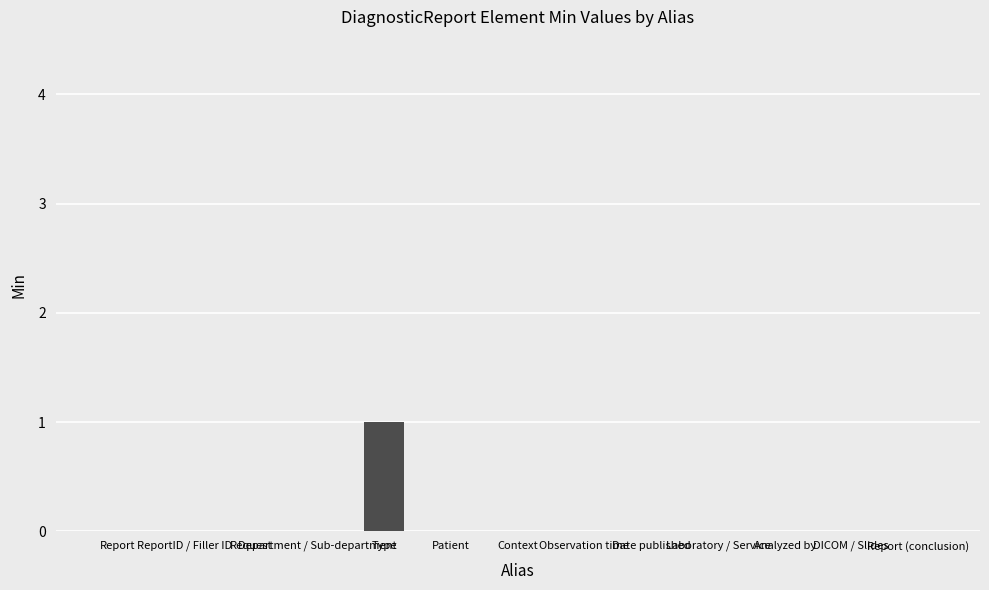

Reading left to right, extract all data points from this chart.

Report=0	ReportID / Filler ID=0	Request=0	Department / Sub-department=0	Type=1	Patient=0	Context=0	Observation time=0	Date published=0	Laboratory / Service=0	Analyzed by=0	DICOM / Slides=0	Report (conclusion)=0